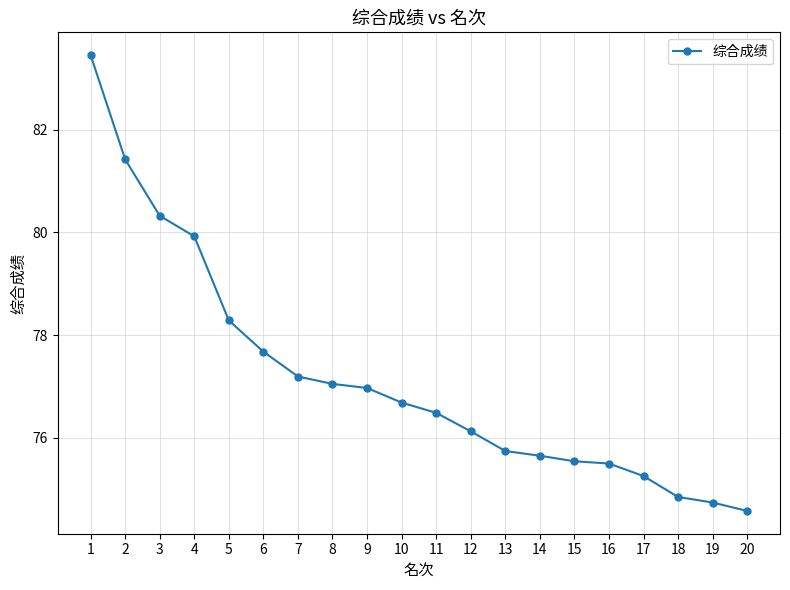

Which category has the lowest value across all series?

20